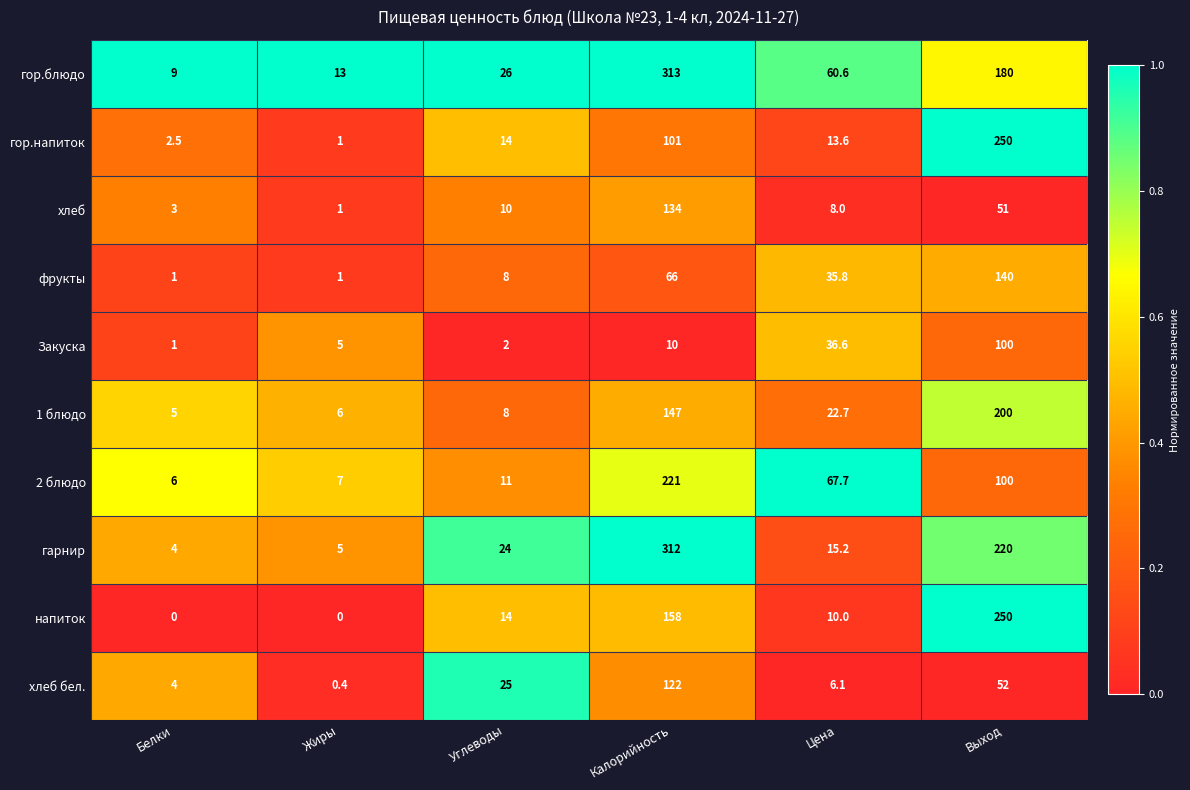

What is the total value across all series at Цена?

276.3